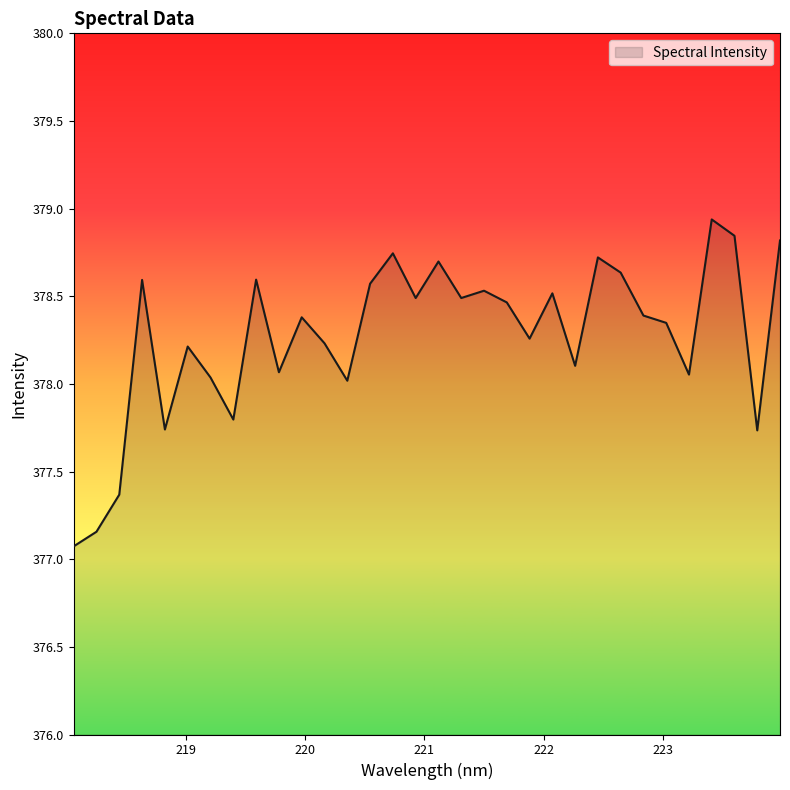

What is the smallest value displayed?

377.1